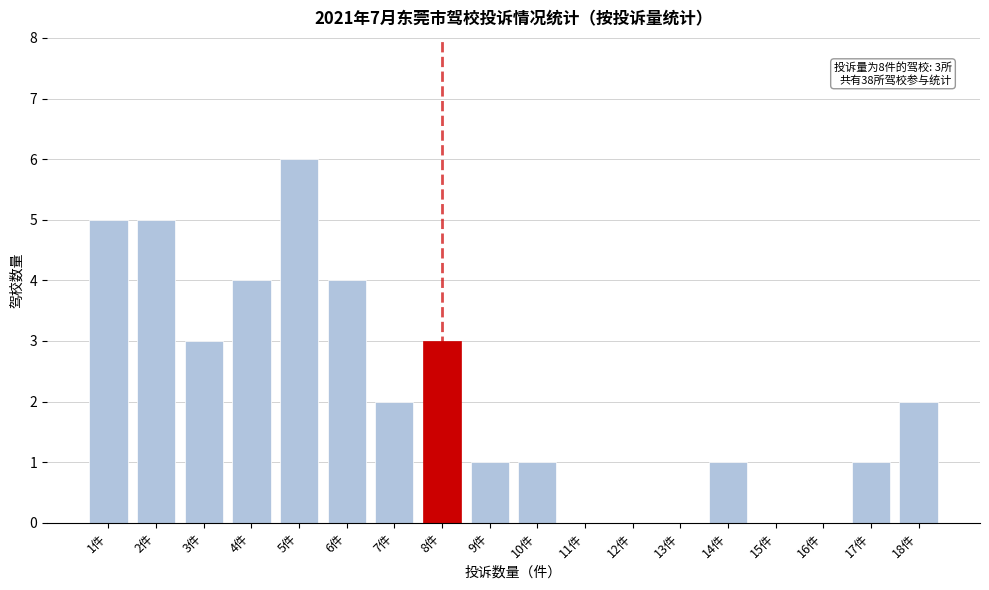

Reading right to left, transcribe all the data shown in this chart.

18件=2	17件=1	16件=0	15件=0	14件=1	13件=0	12件=0	11件=0	10件=1	9件=1	8件=3	7件=2	6件=4	5件=6	4件=4	3件=3	2件=5	1件=5